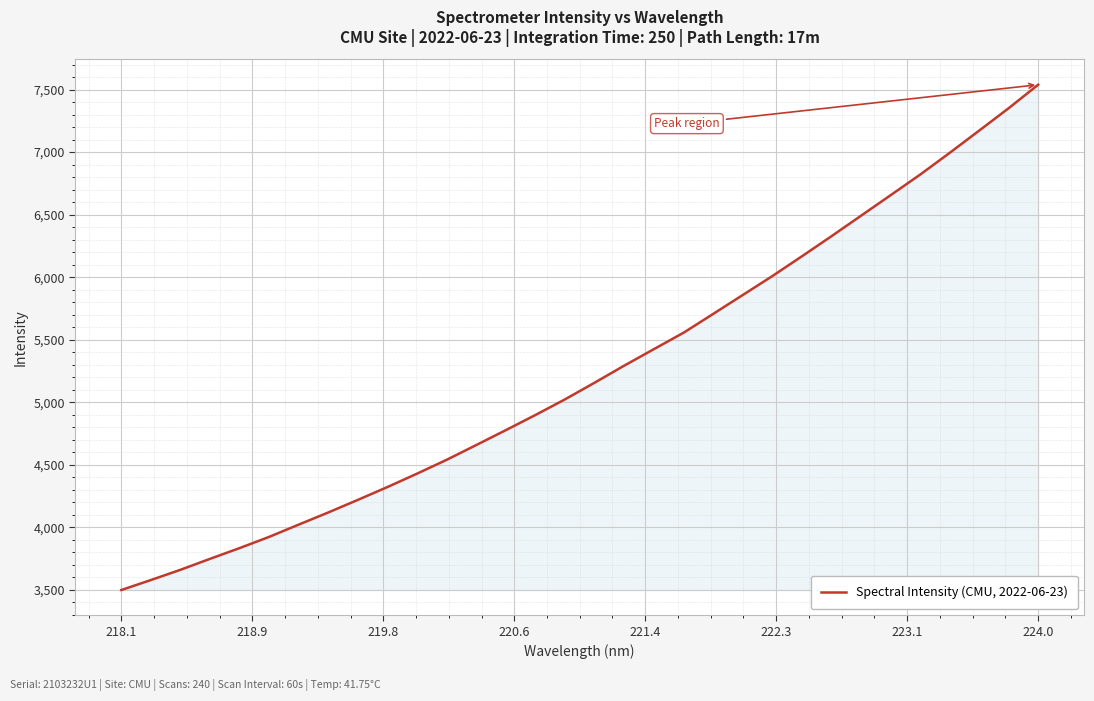

What is the difference between the maximum and minimum values?

4039.7